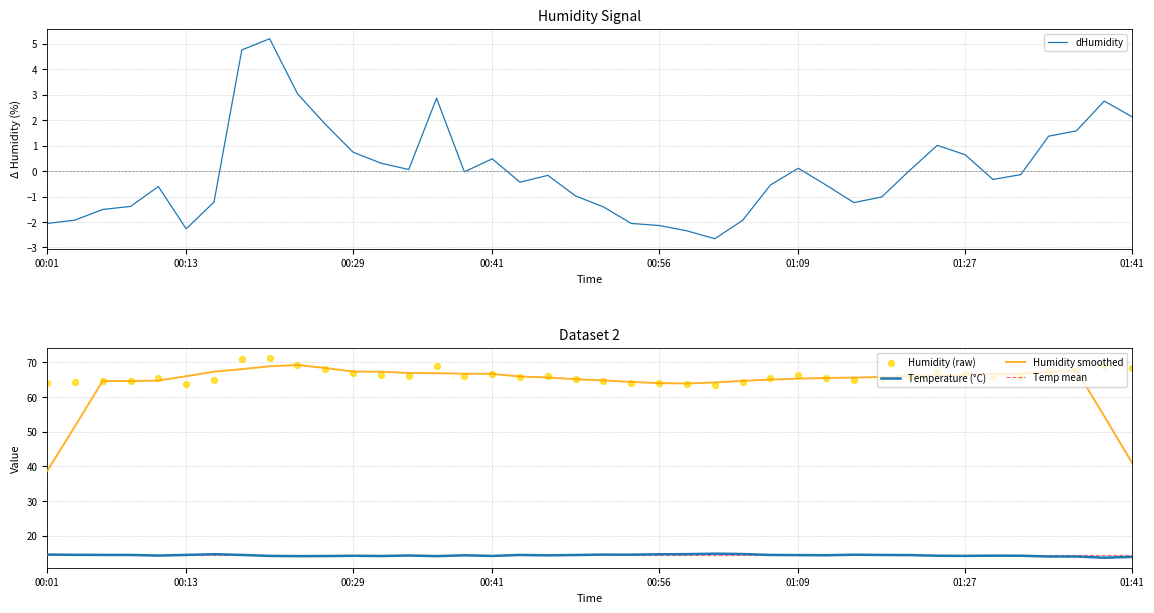

Which series contains the lowest Y value?

humidity